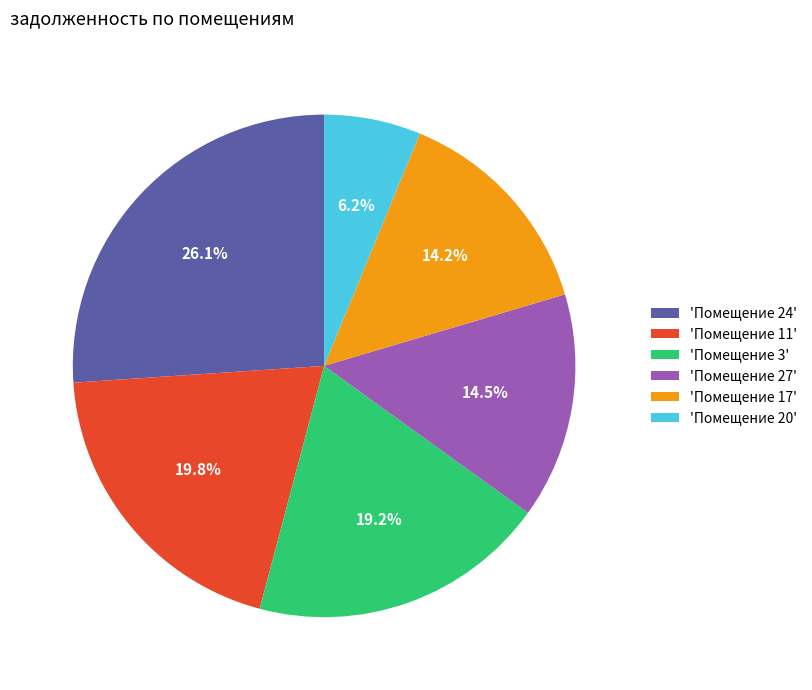

To the nearest percent, what is the average slice percentage?

17%